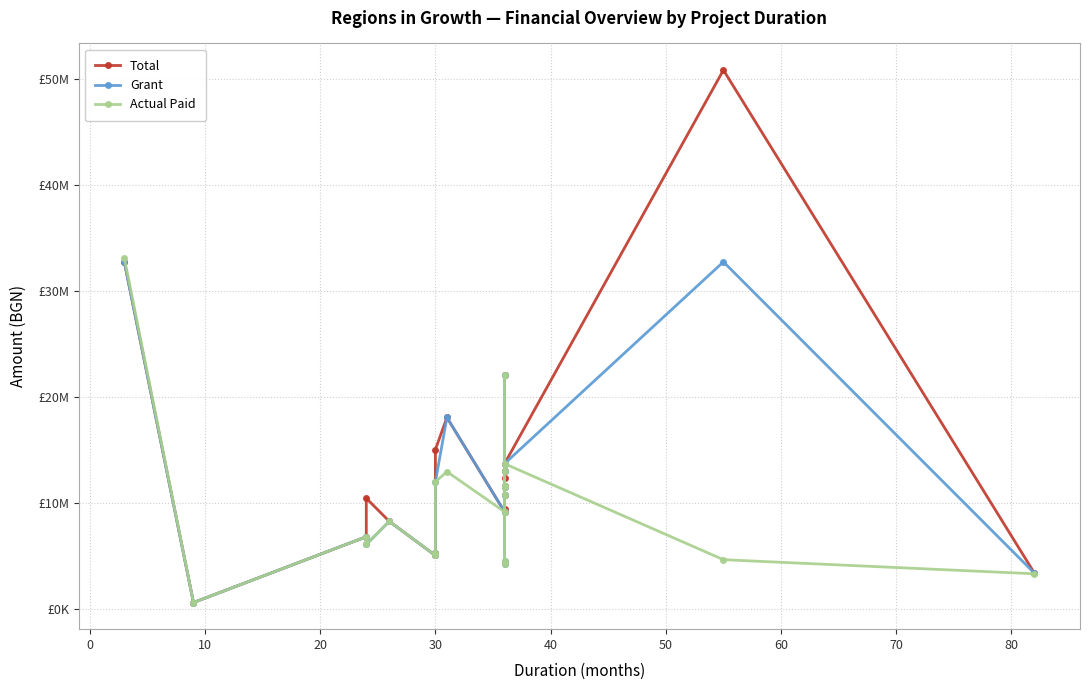

How many lines are shown in the chart?

3